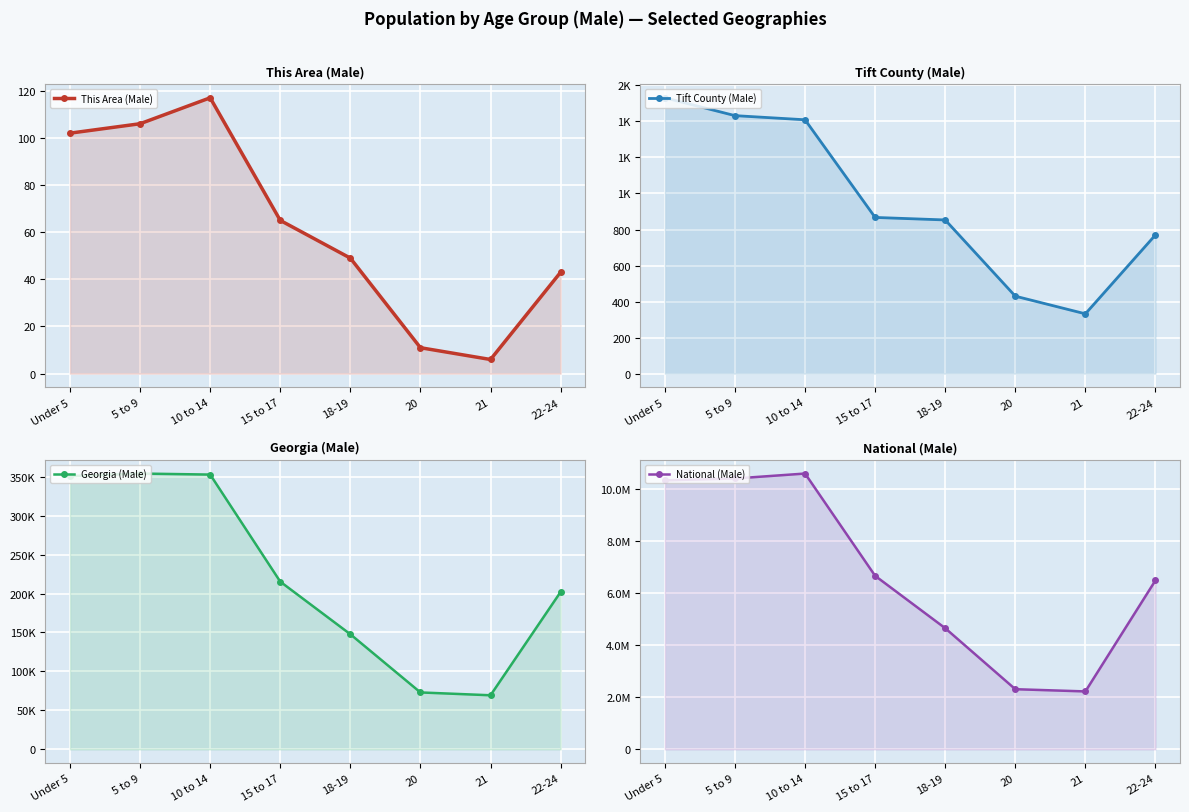

How many lines are shown in the chart?

4